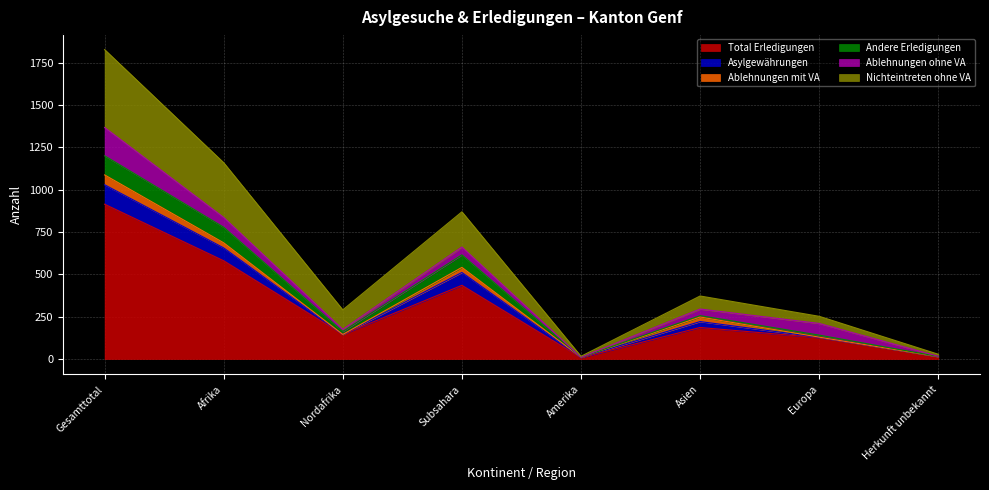

True or false: Ablehnungen mit VA and Nichteintreten ohne VA cross at least once.

False